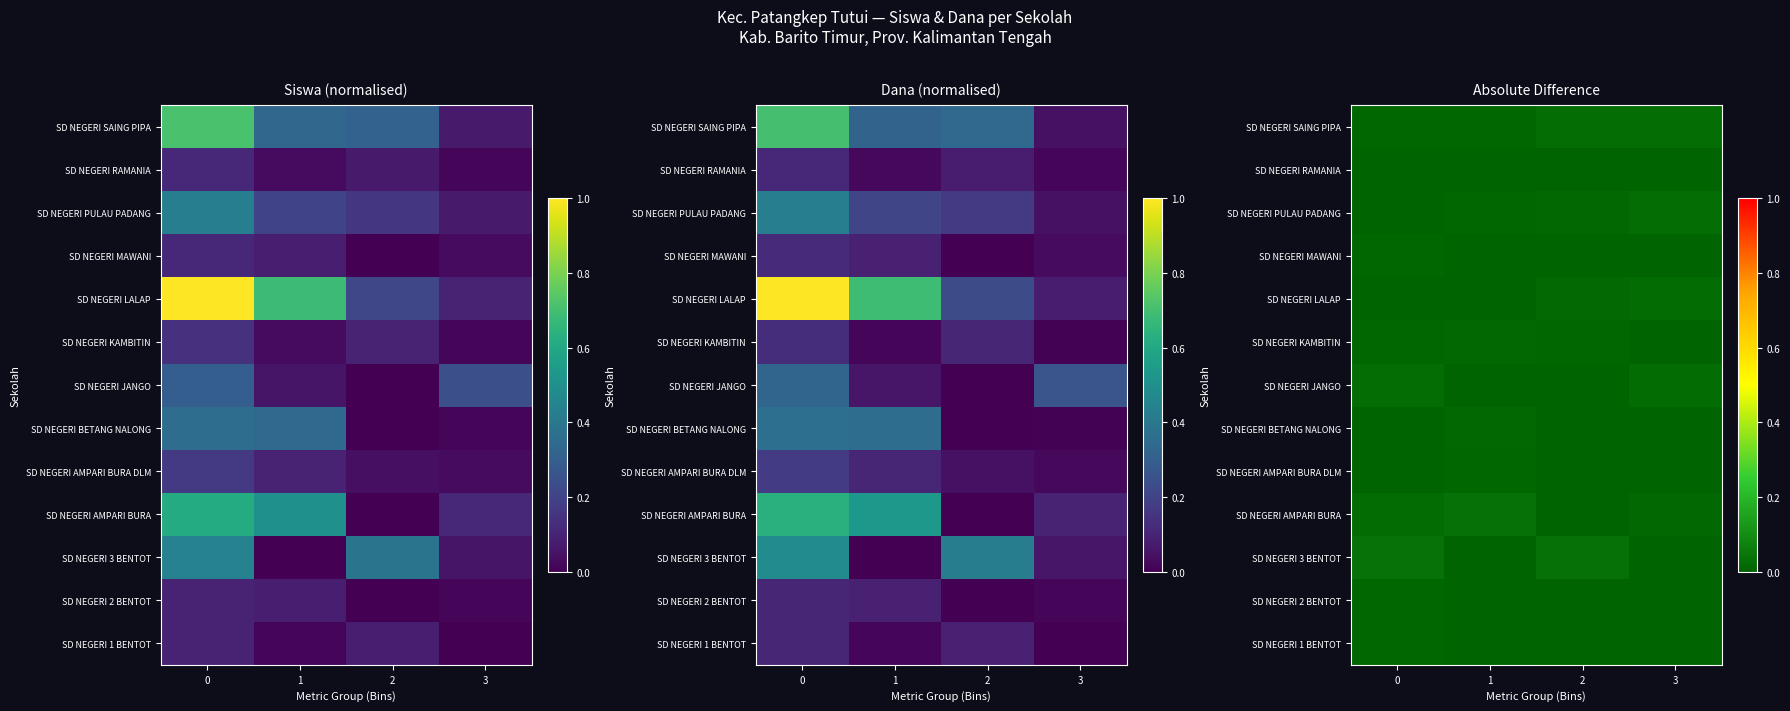

The SD NEGERI 1 BENTOT series shows 0.0 at 2. True or false?

False